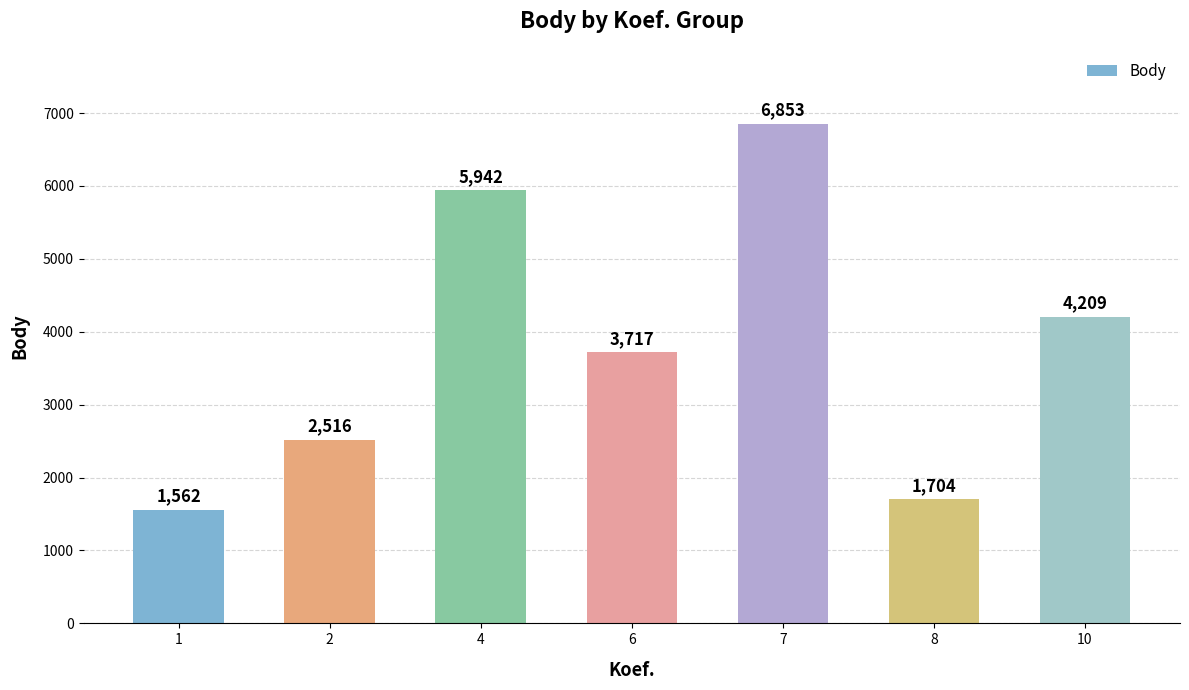

Reading right to left, what are all the values shown in this chart?

10=4209	8=1704	7=6853	6=3717	4=5942	2=2516	1=1562